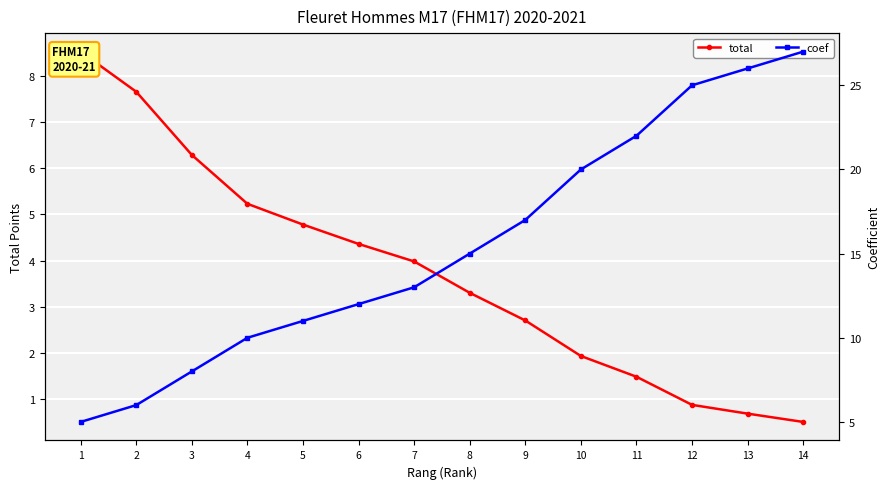

Between which two adjacent categories do total and coef first intersect?

2 and 3